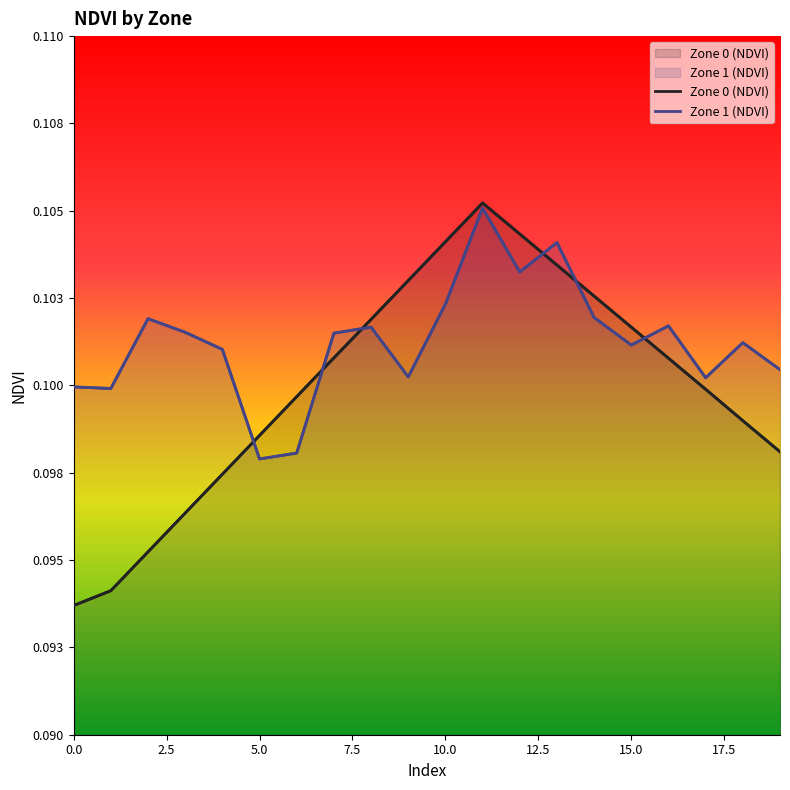

What is the lowest value of the Zone 0 (NDVI) series?

0.1